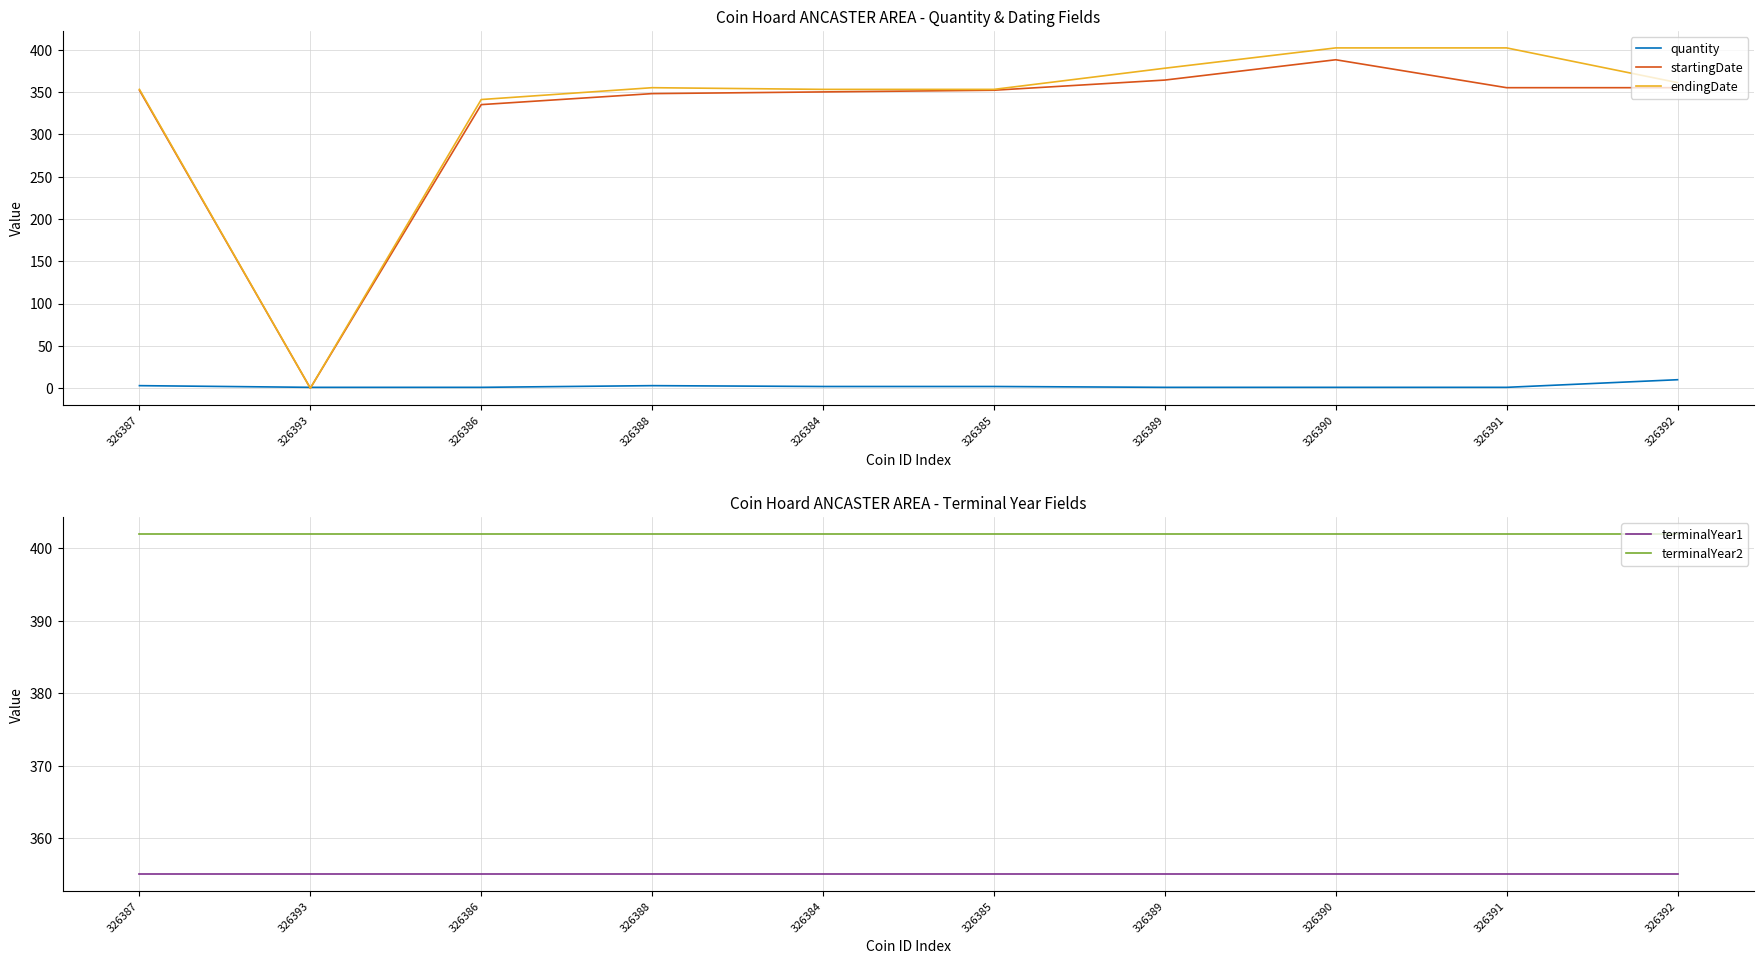

Reading right to left, transcribe all the data shown in this chart.

quantity: 326392=10	326391=1	326390=1	326389=1	326385=2	326384=2	326388=3	326386=1	326393=1	326387=3
startingDate: 326392=355	326391=355	326390=388	326389=364	326385=352	326384=350	326388=348	326386=335	326393=0	326387=352
endingDate: 326392=361	326391=402	326390=402	326389=378	326385=353	326384=353	326388=355	326386=341	326393=0	326387=353
terminalYear1: 326392=355	326391=355	326390=355	326389=355	326385=355	326384=355	326388=355	326386=355	326393=355	326387=355
terminalYear2: 326392=402	326391=402	326390=402	326389=402	326385=402	326384=402	326388=402	326386=402	326393=402	326387=402